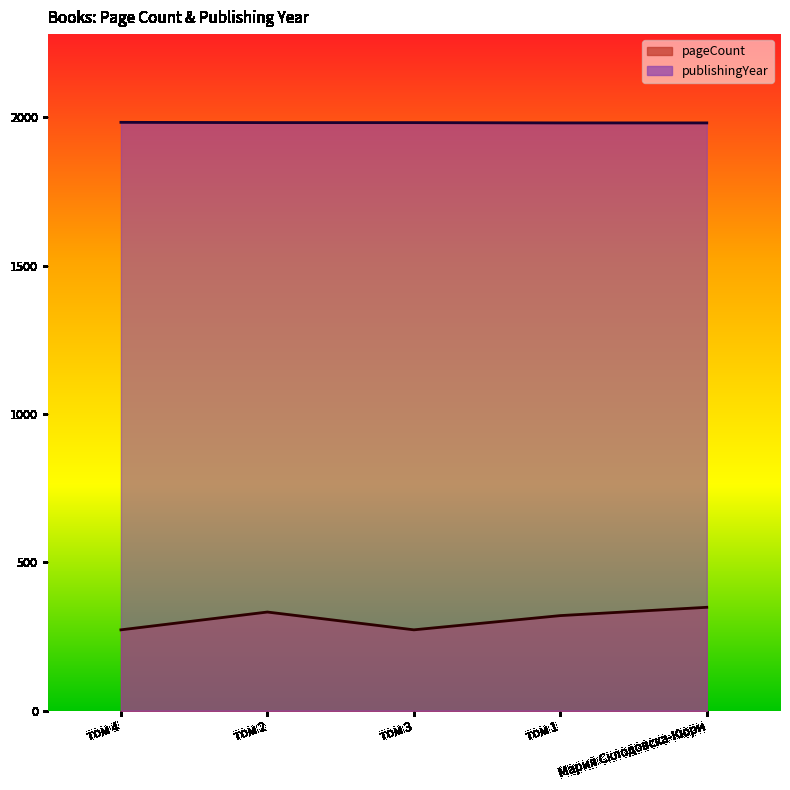

What is the approximate value of pageCount at том 3?

272